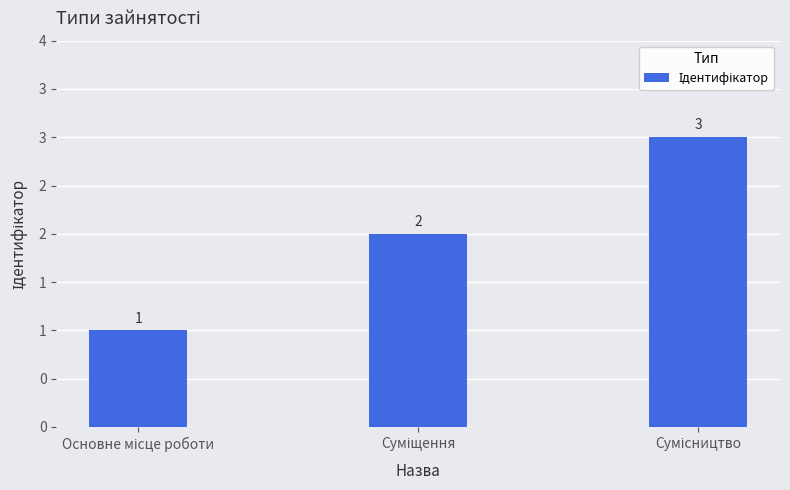

What is the sum of all values?

6